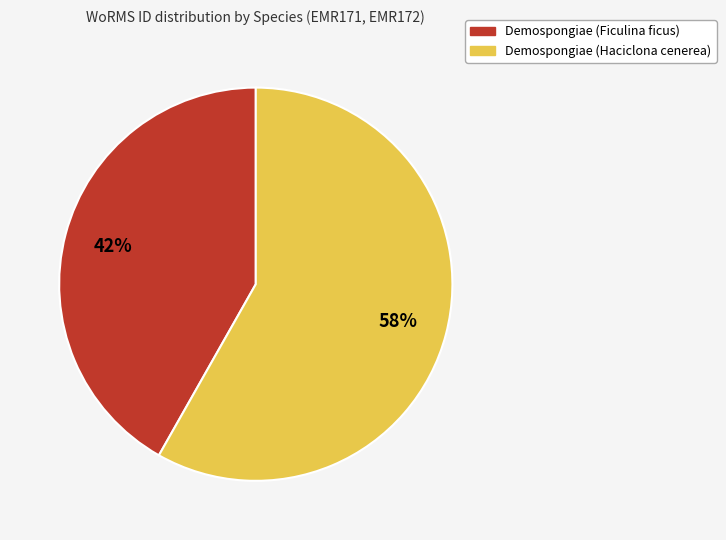

Do Demospongiae (Ficulina ficus) and Demospongiae (Haciclona cenerea) together represent more than half of the pie?

Yes